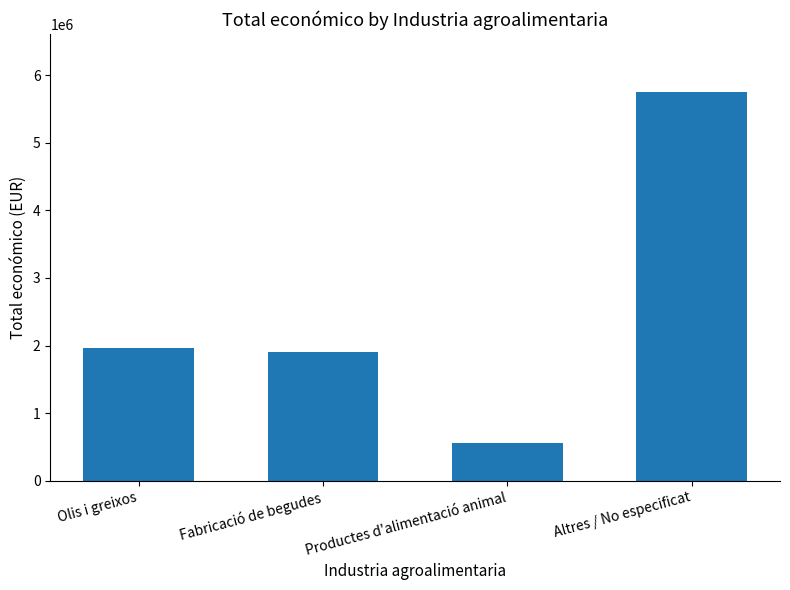

What value does the data have at Fabricació de begudes?

1904836.4